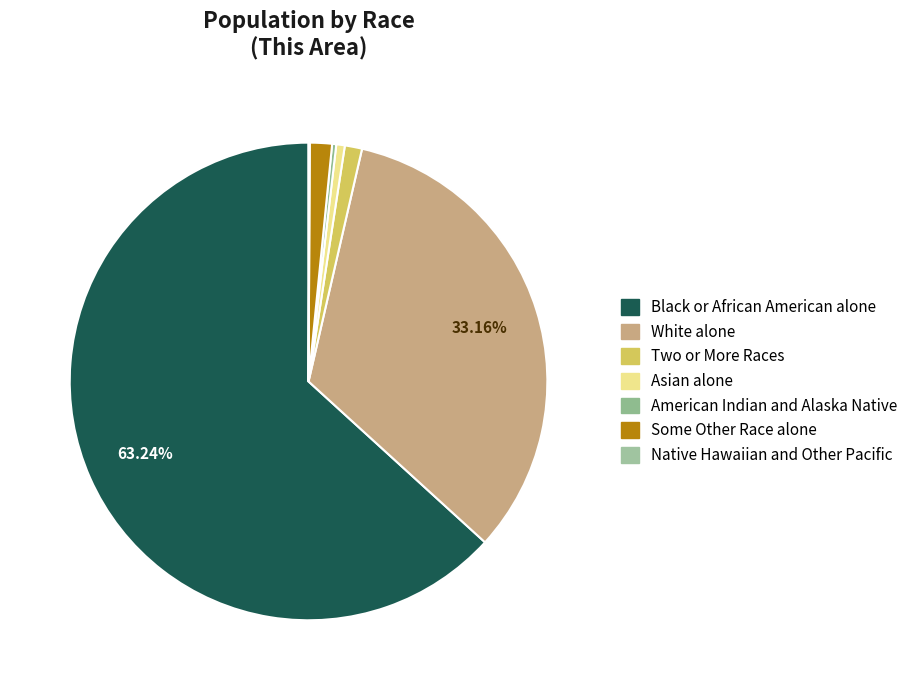

How many slices are in this pie chart?

7